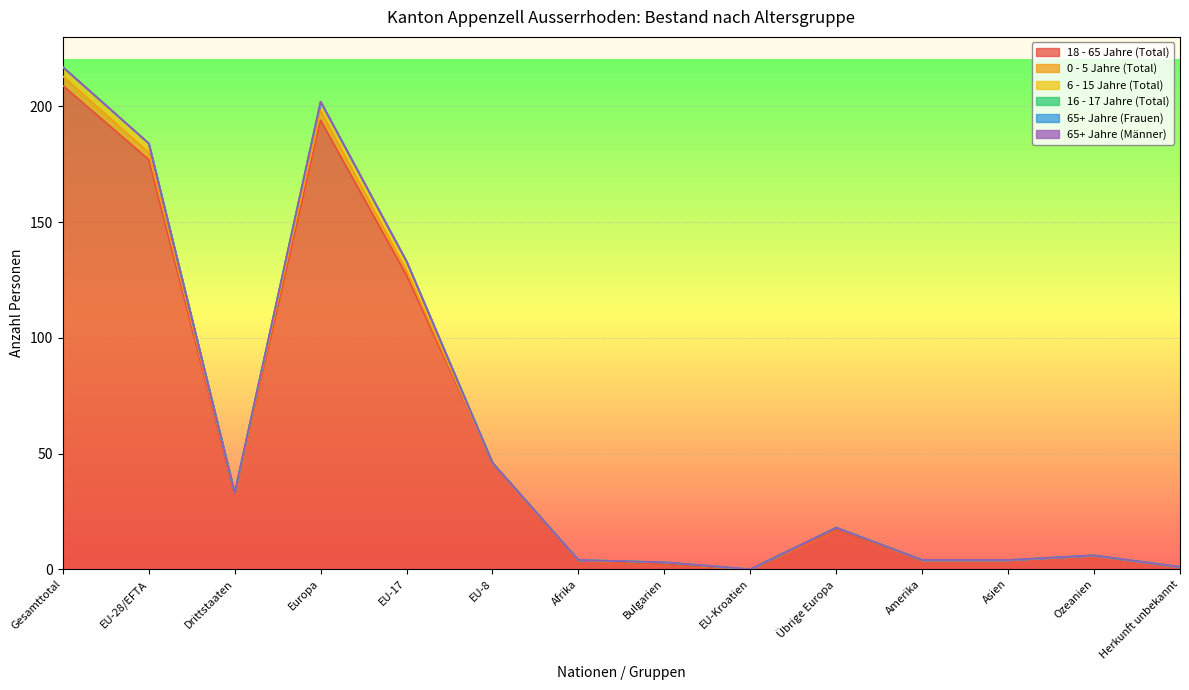

Which series has the largest total across all categories?

18 - 65 Jahre (Total)